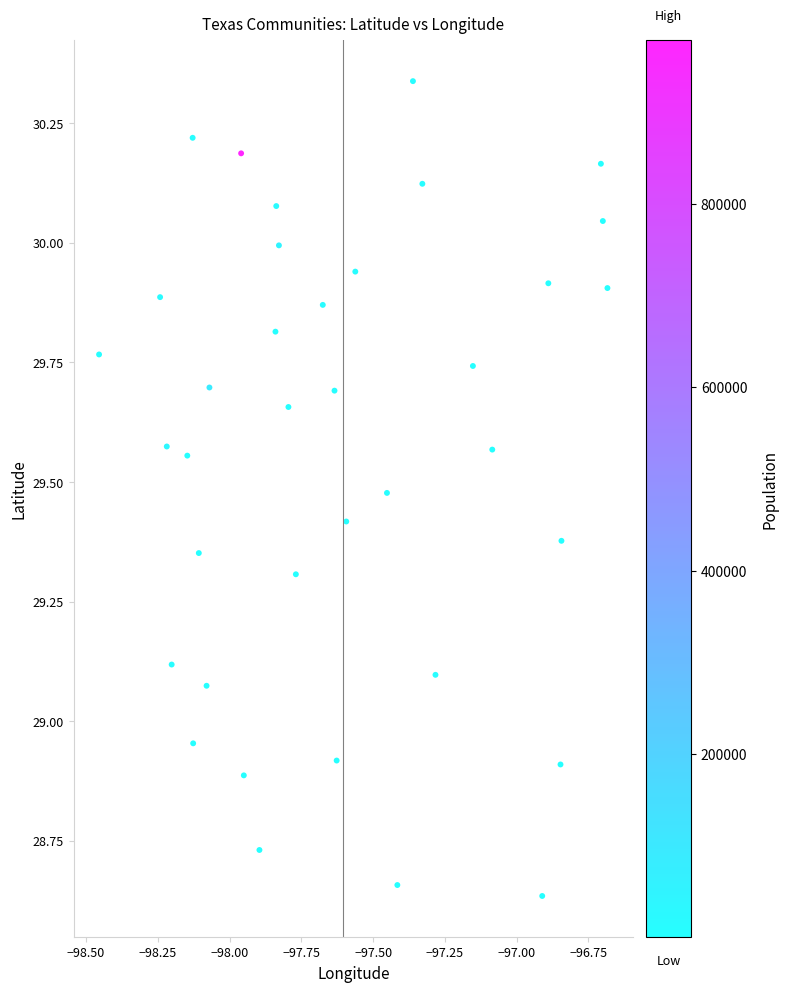

What is the range of X values (max minus min)?

1.8